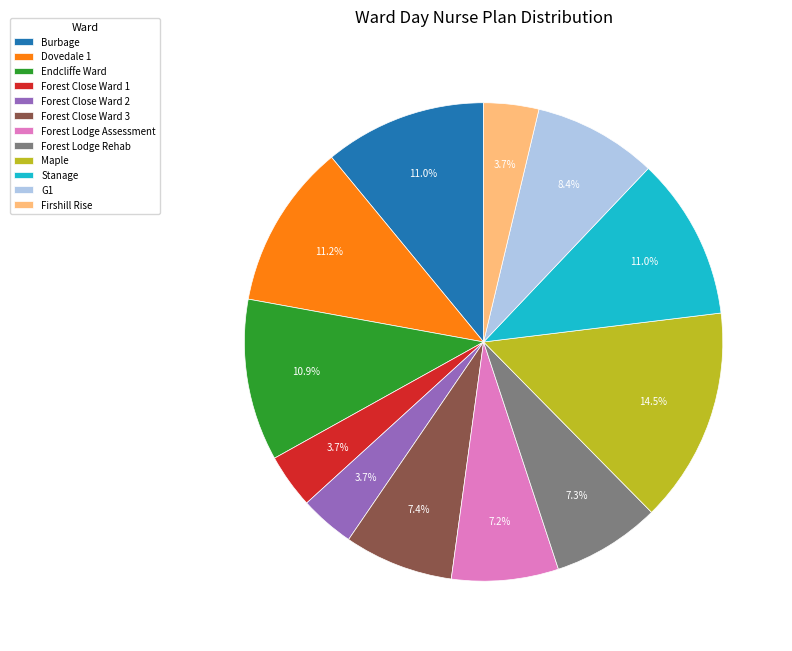

Does Forest Lodge Rehab represent more than half of the total?

No